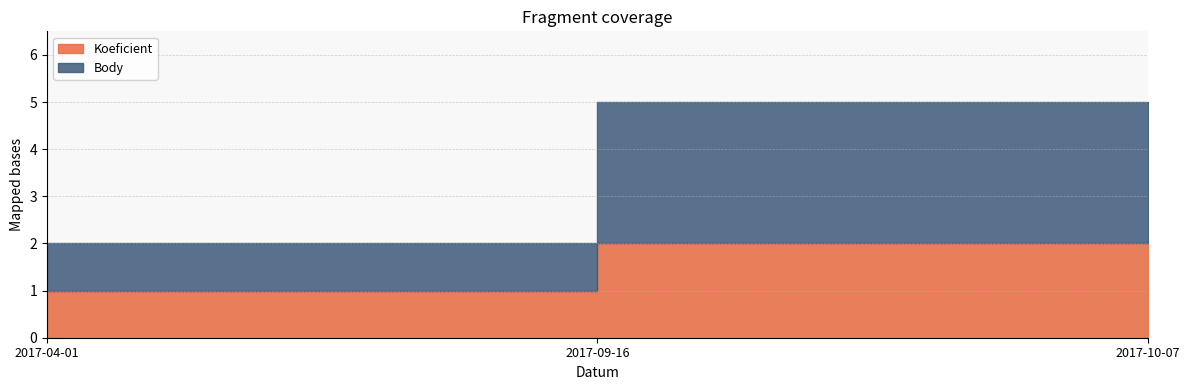

Reading right to left, what are all the values shown in this chart?

Koeficient: 2	2	1
Body: 3	3	1